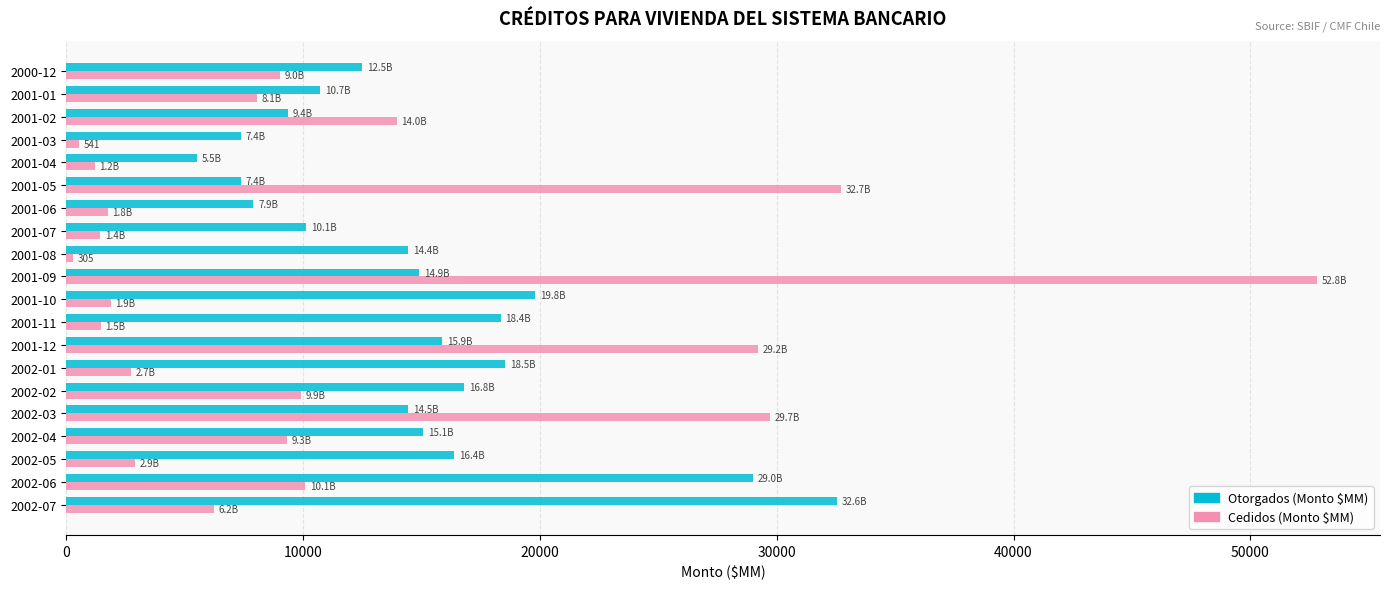

Count the number of data series in this chart.

2